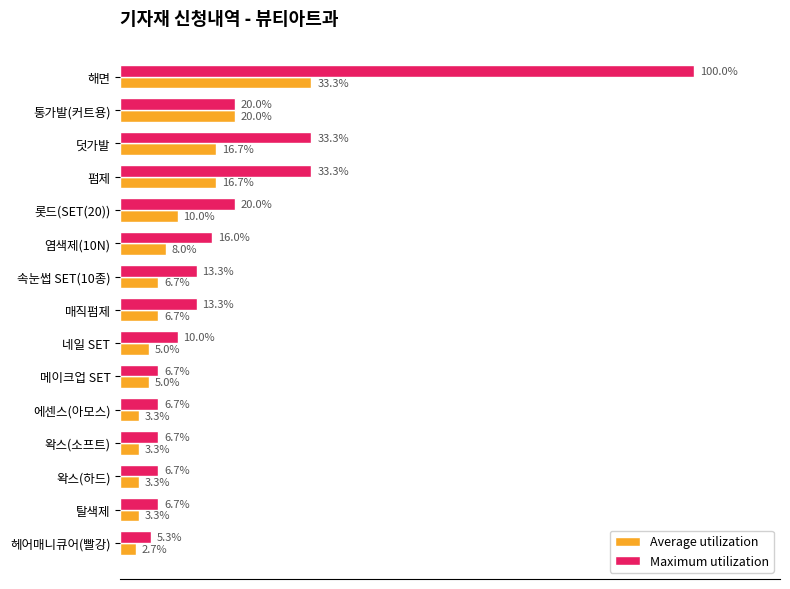

At which category is the sum across all series the highest?

해면